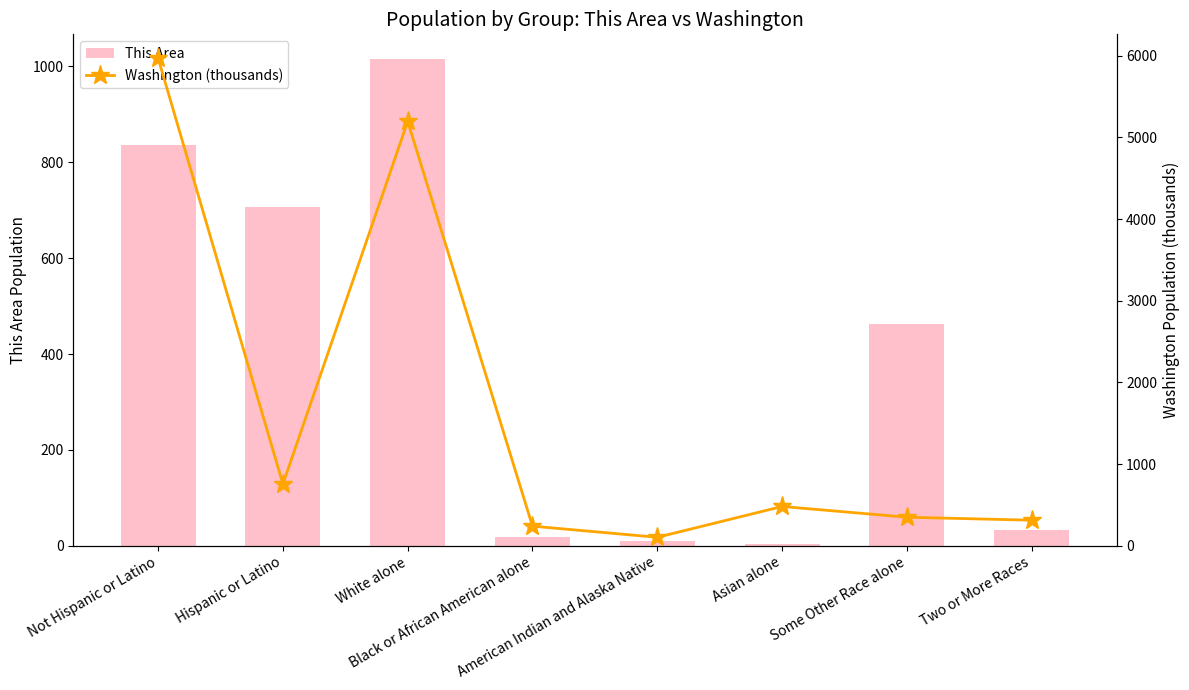

What position from the left is Not Hispanic or Latino?

1